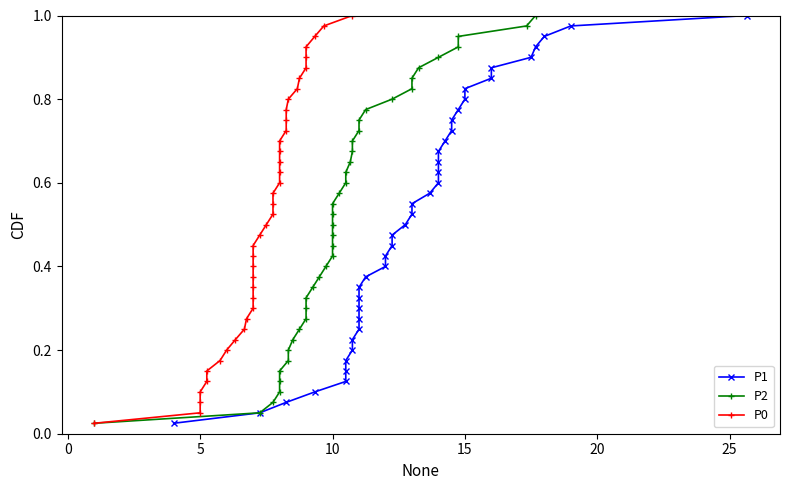

Is the value of P2 at 16 greater than the value of P0 at 10?

Yes